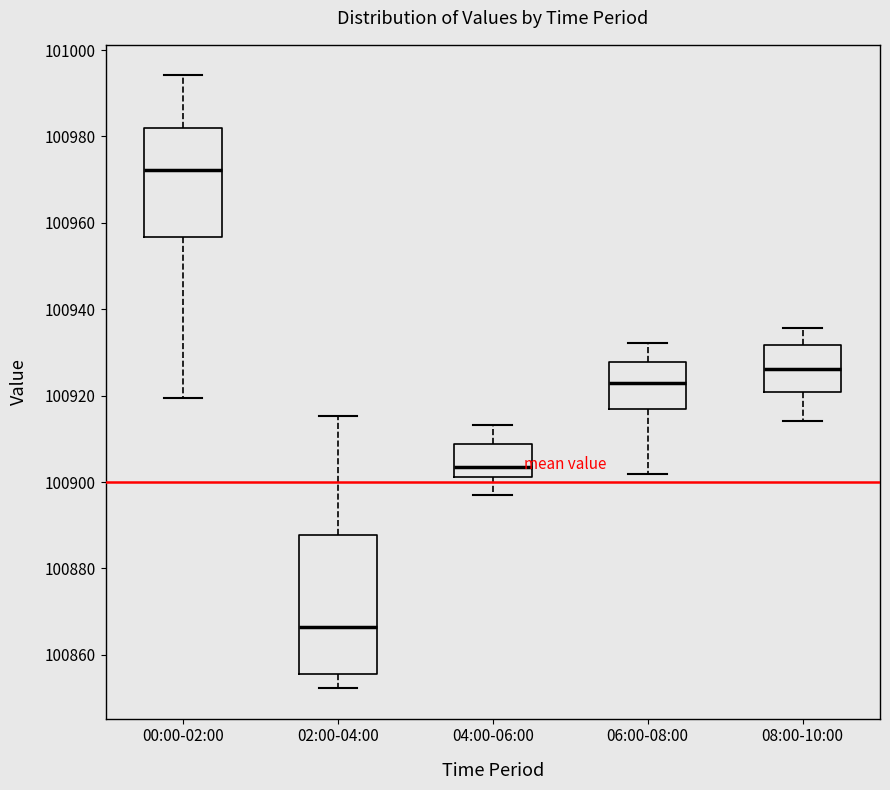

Where does the median line of the box for 00:00-02:00 sit on the y-axis? The values are not printed on the chart, so give them approximately, as read against the axis.

100972